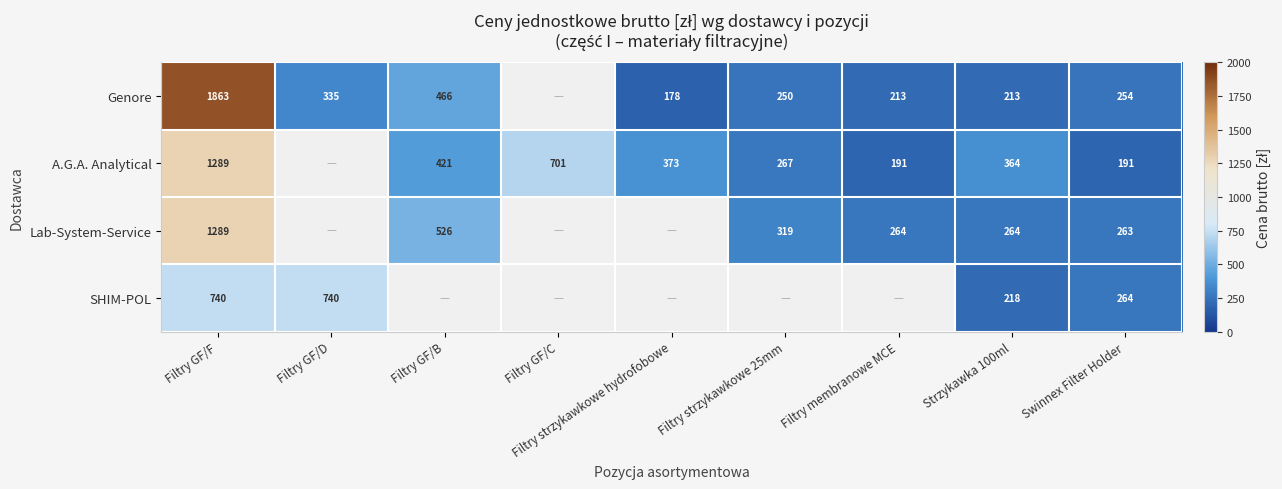

What is the difference between the maximum and minimum values in the A.G.A. Analytical series?

1098.4